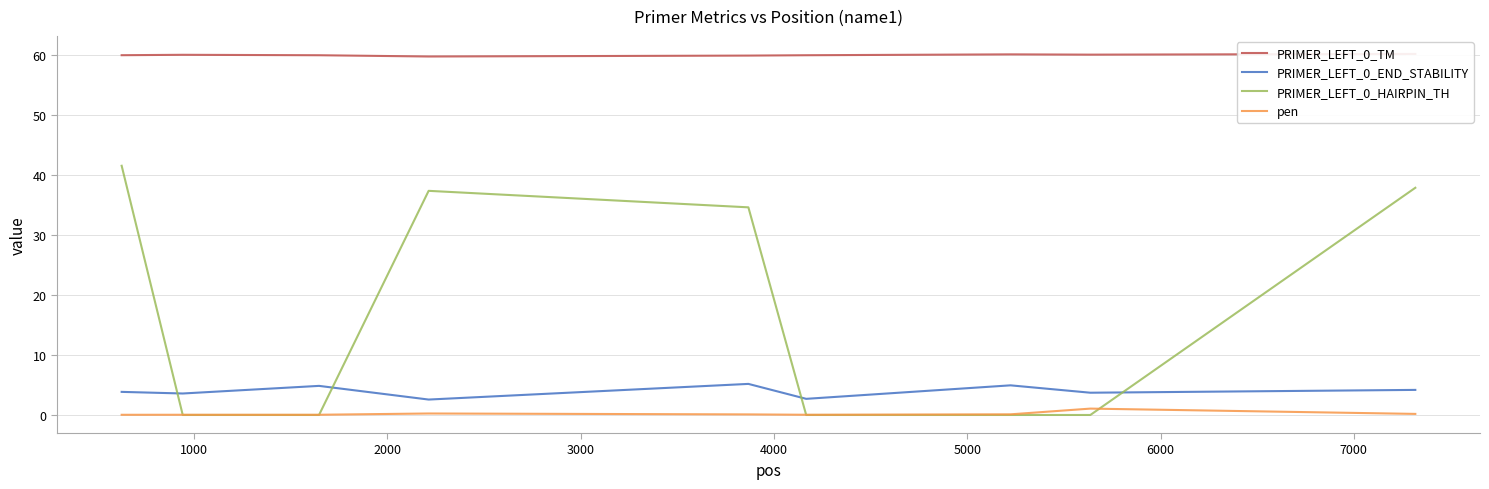

In pen, how many points are lower than both neighbors (excluding endpoints)?

1